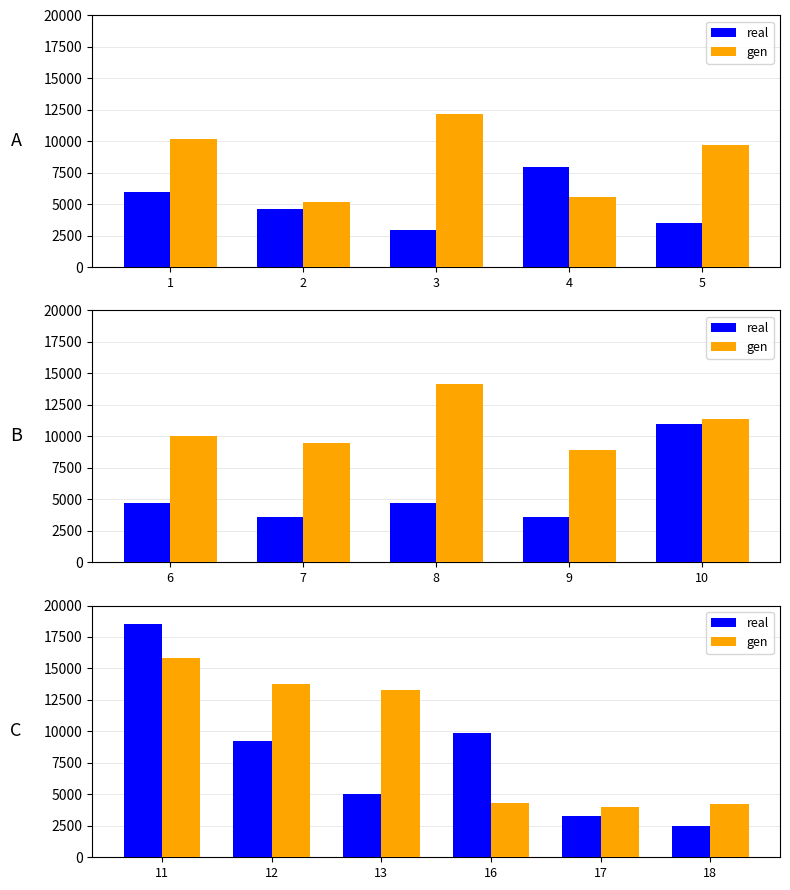

Which series has the largest total across all categories?

gen